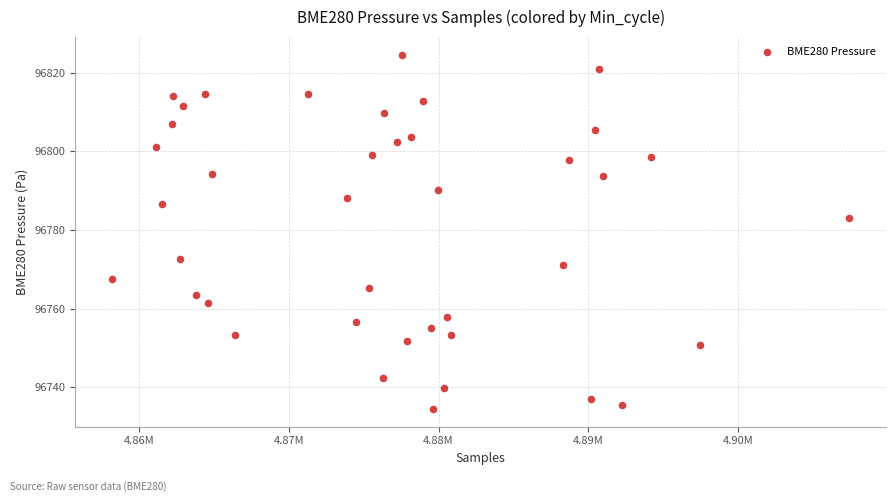

What is the range of X values (max minus min)?

49226.0